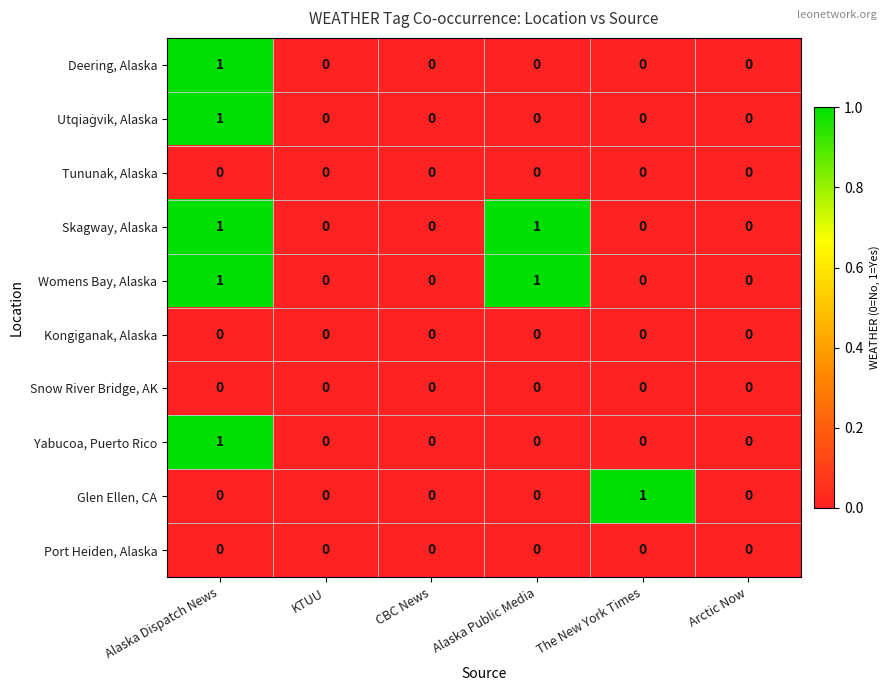

Count the Yabucoa, Puerto Rico values in the range 0 to 1.

6